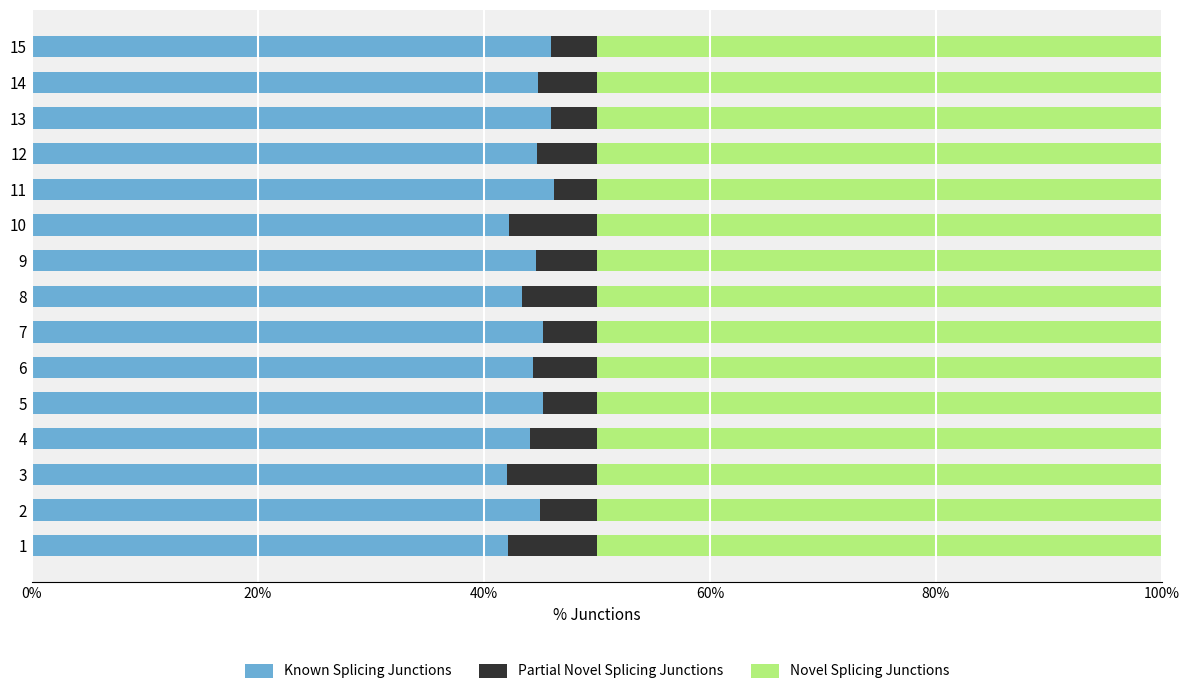

The Known Splicing Junctions series shows 24.3 at 2. True or false?

False